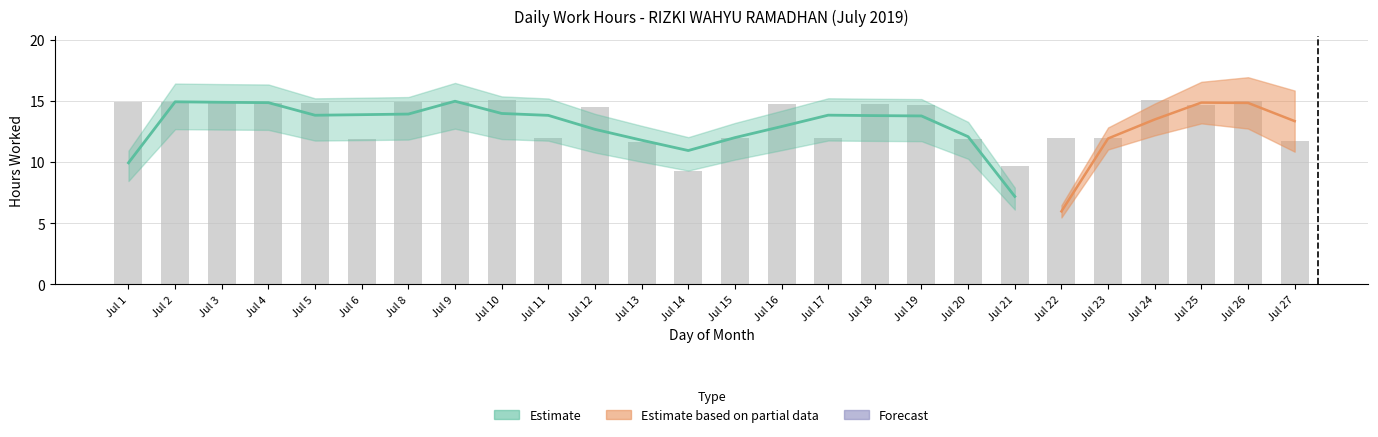

Rank the categories by value from lowest to highest.

Jul 14, Jul 21, Jul 13, Jul 27, Jul 6, Jul 20, Jul 22, Jul 23, Jul 11, Jul 15, Jul 17, Jul 12, Jul 19, Jul 25, Jul 18, Jul 16, Jul 4, Jul 5, Jul 2, Jul 1, Jul 8, Jul 9, Jul 3, Jul 26, Jul 10, Jul 24